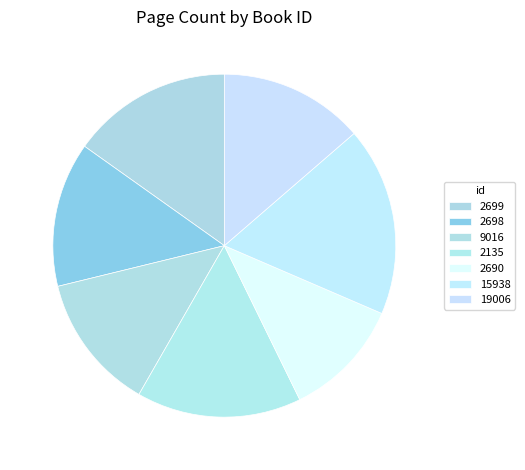

To the nearest percent, what is the combined percentage of 2135 and 15938?

33%